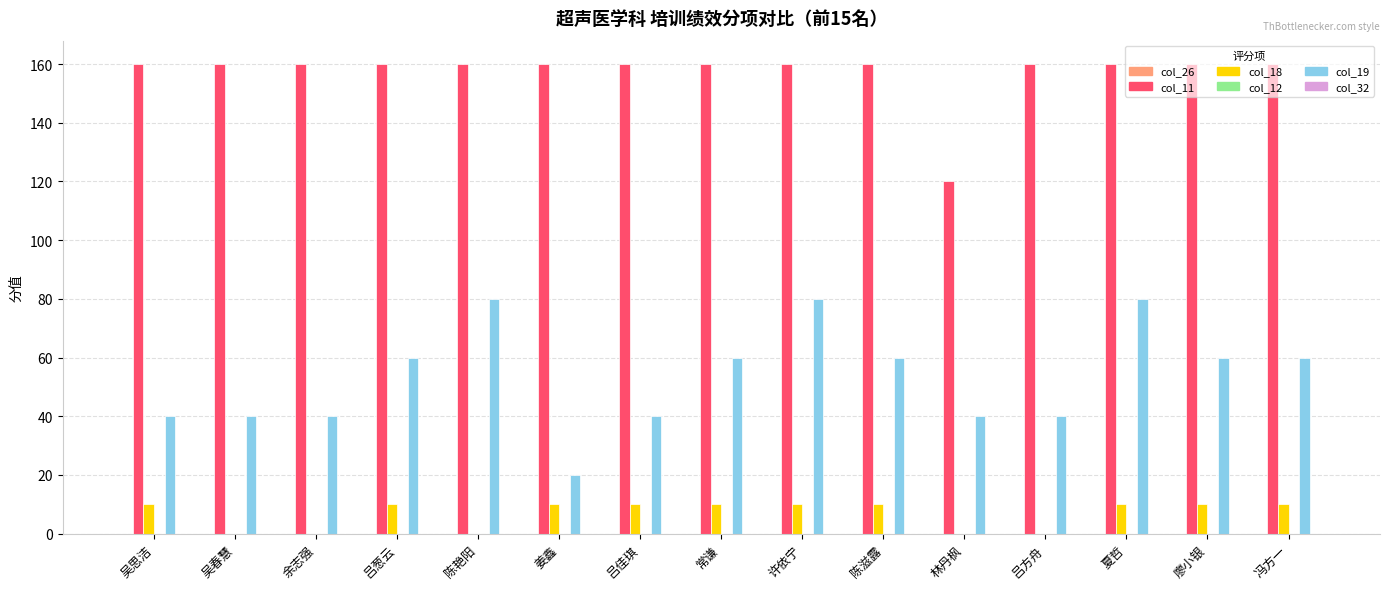

What is the greatest value displayed?

160